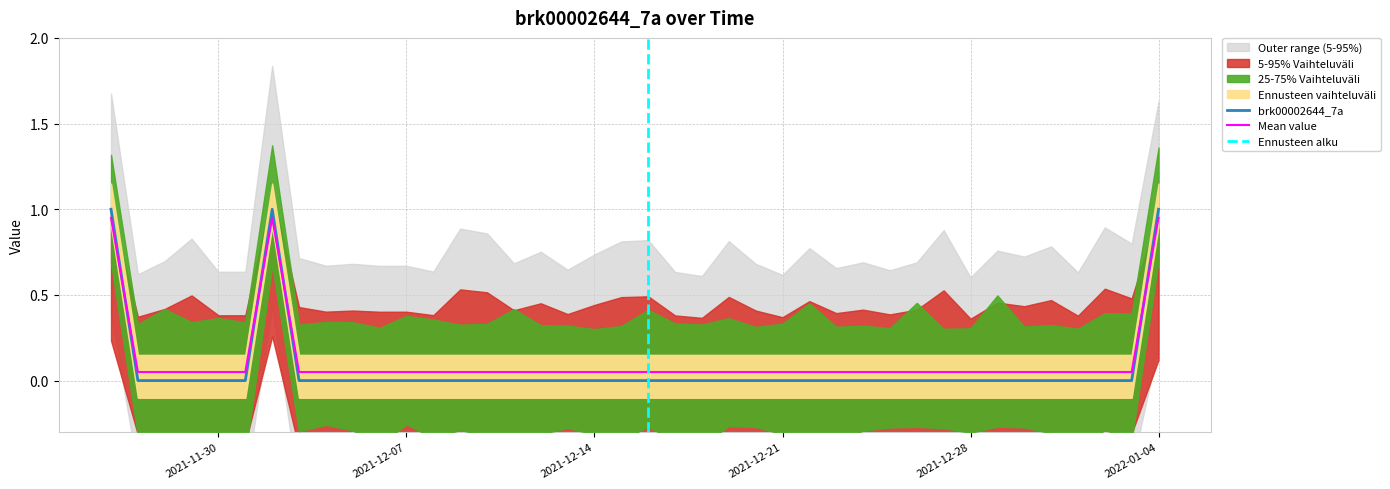

What is the difference between the second highest and second lowest values?

0.9